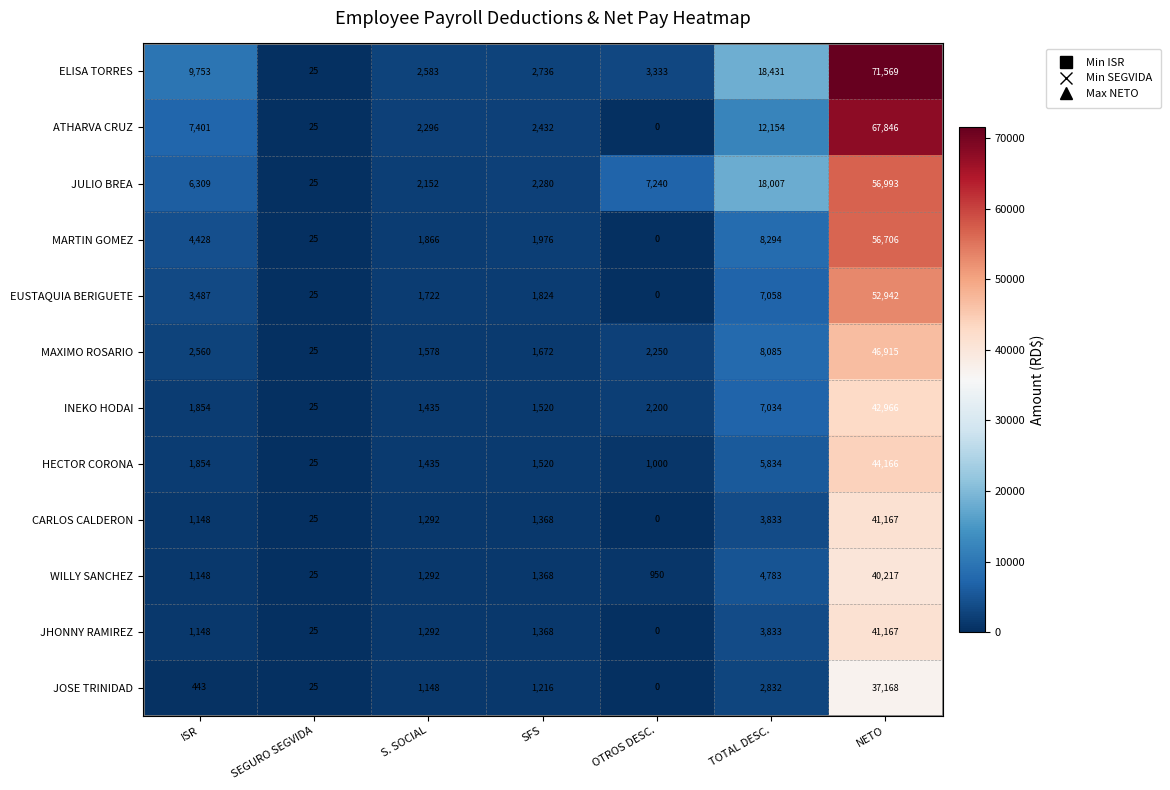

How many data points does each series have?

7